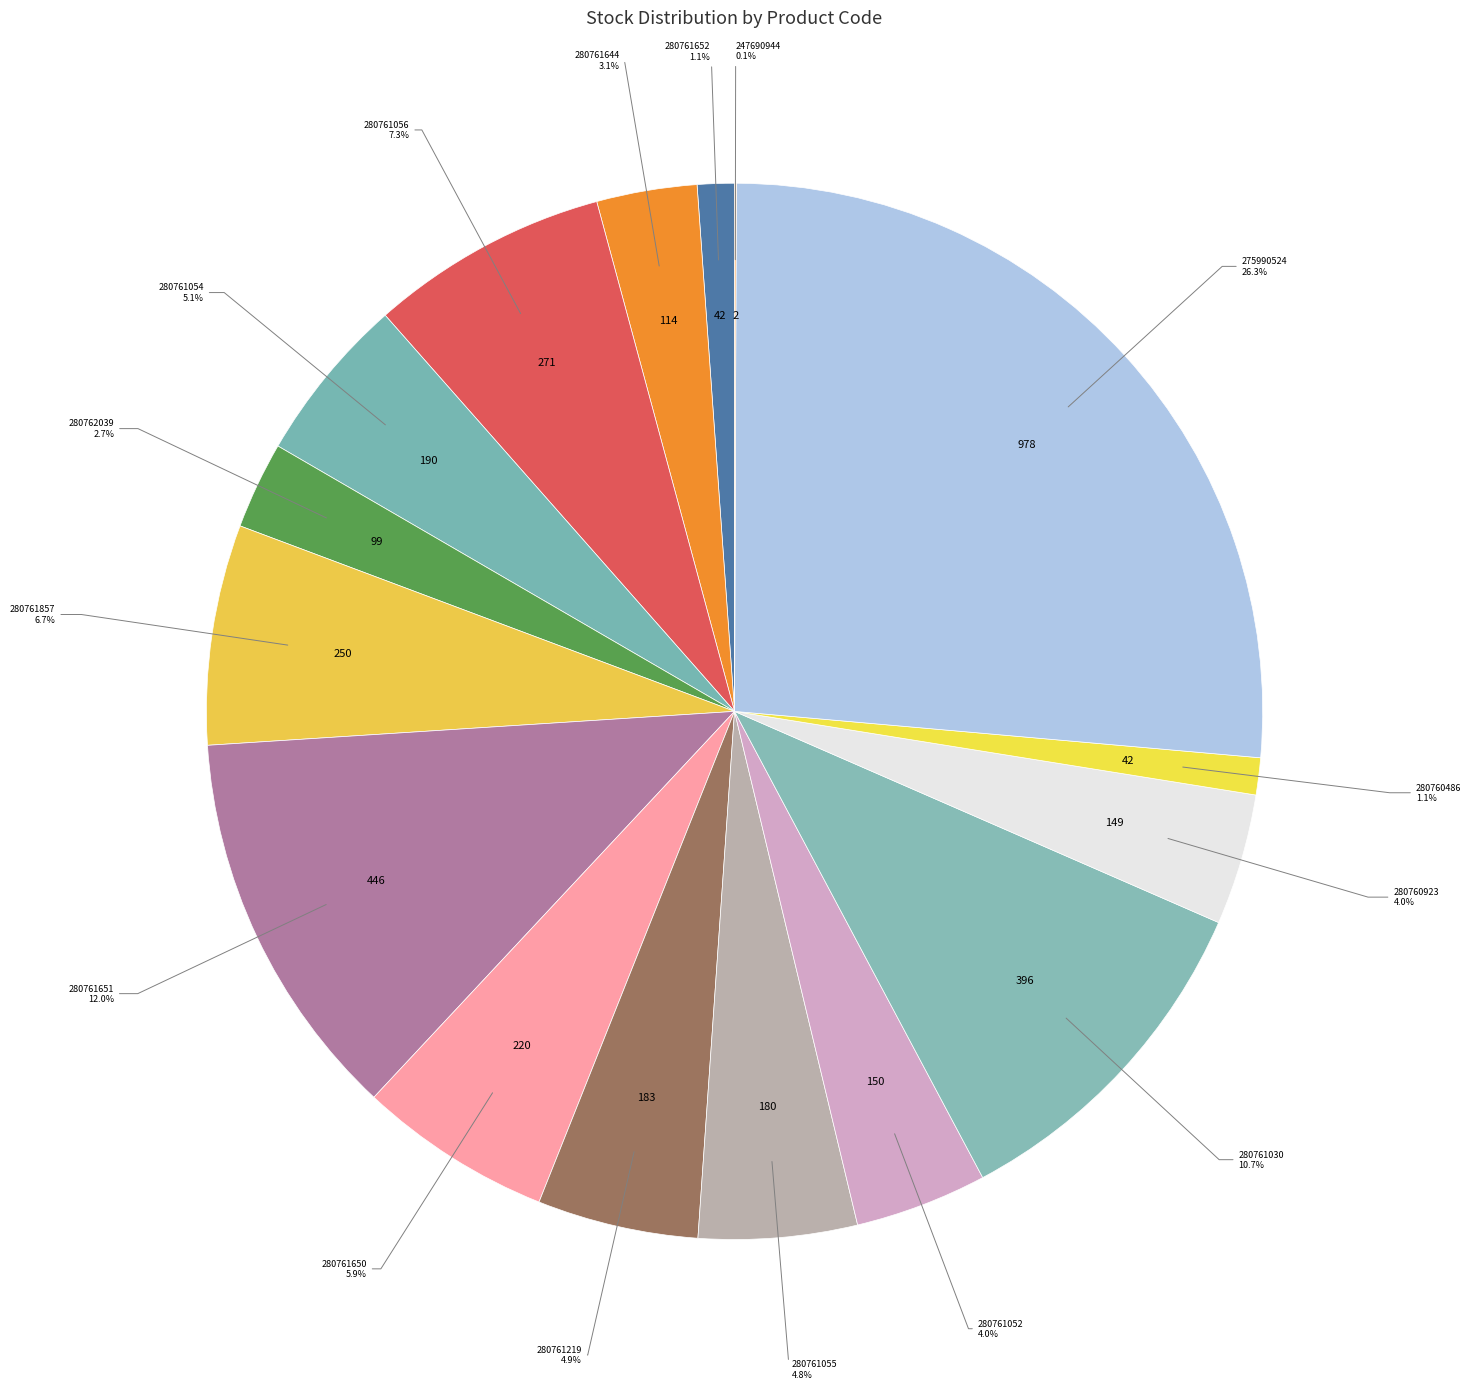

Does any single category account for the majority?

No